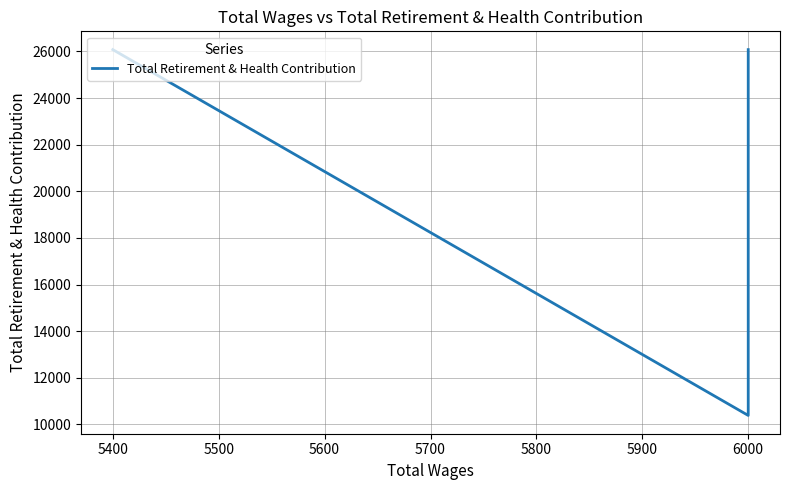

What is the greatest value displayed?

26079